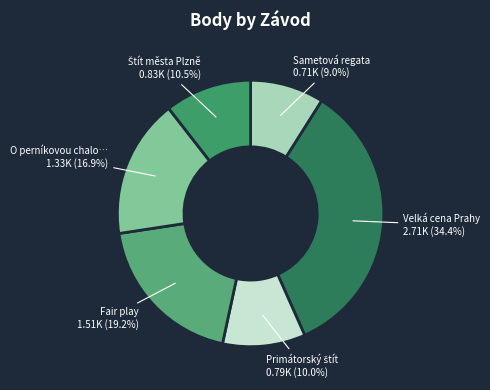

Which category has the biggest portion of the pie?

Velká cena Prahy